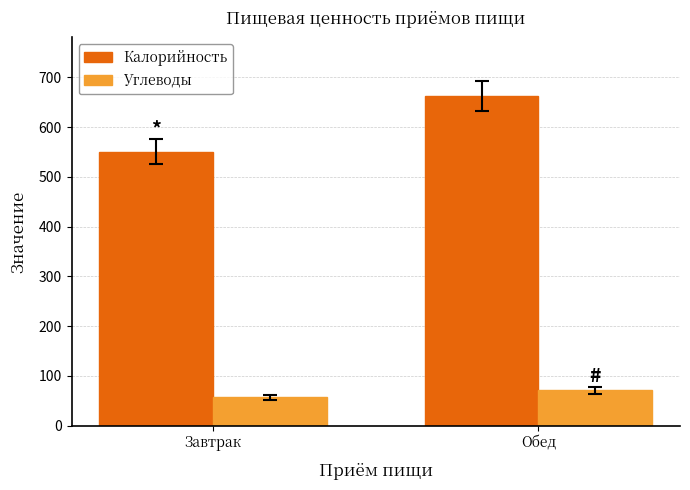

Are the bars grouped side by side (vs. stacked)?

Yes